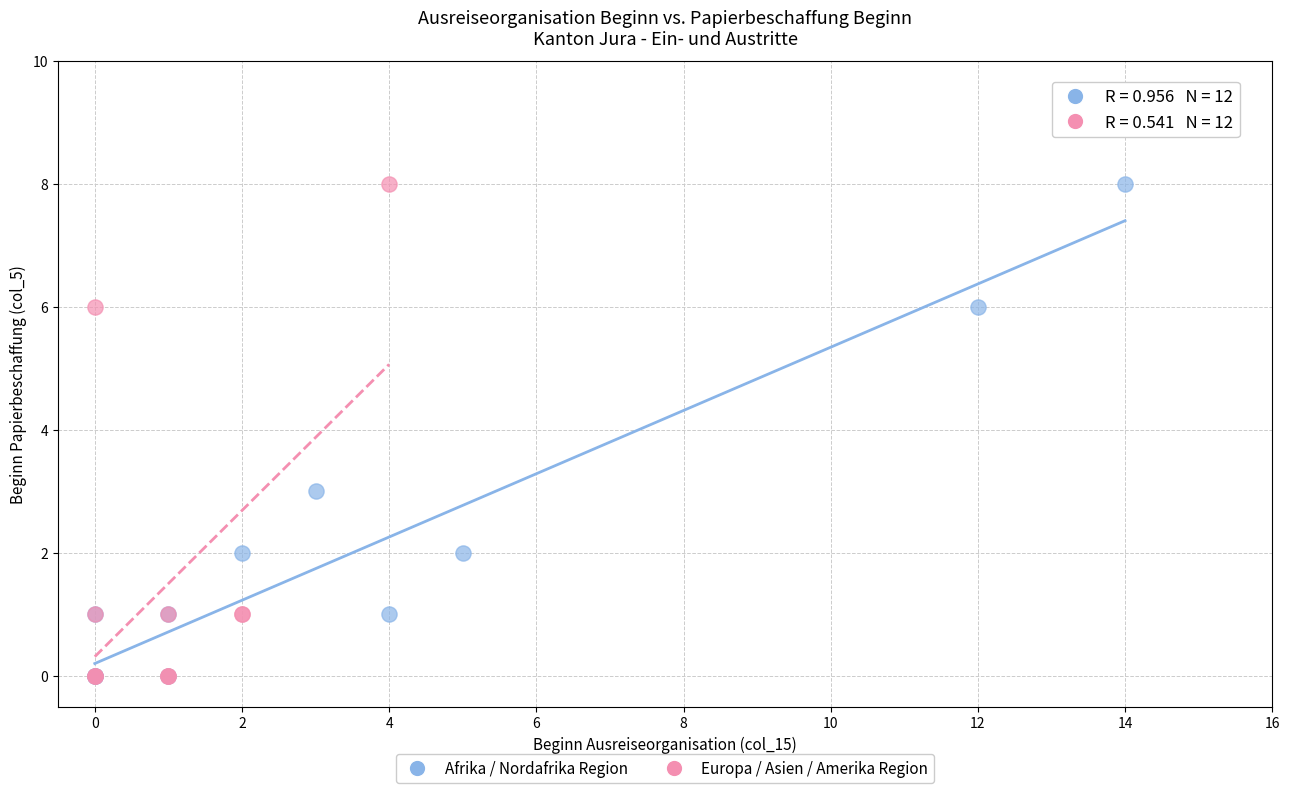

What are all the series names shown in the legend?

Afrika / Nordafrika Region, Europa / Asien / Amerika Region